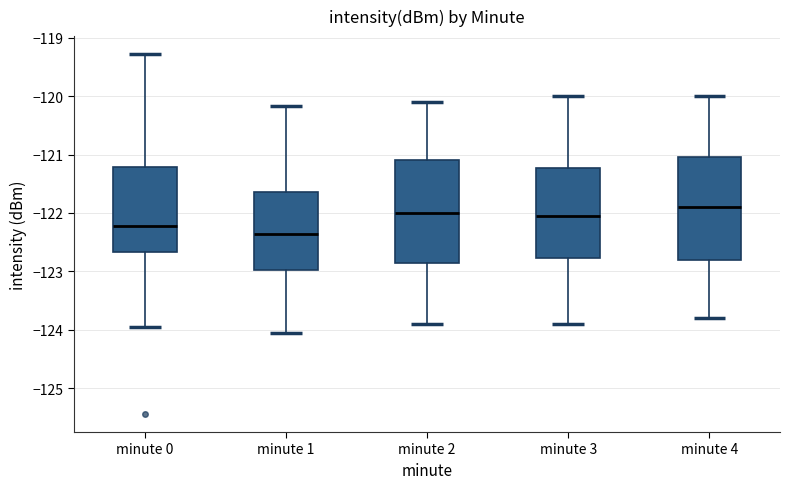

Reading left to right, transcribe this box plot: for each box, give where its median line is, the range the box spans, and where its two whiskers end, as read against the y-axis. The values are not printed on the chart, so give them approximately, as read against the axis.

minute 0: median -122.2, box -122.7 to -121.2, whiskers -124.0 to -119.3
minute 1: median -122.4, box -123.0 to -121.7, whiskers -124.0 to -120.2
minute 2: median -122.0, box -122.8 to -121.1, whiskers -123.9 to -120.1
minute 3: median -122.0, box -122.8 to -121.2, whiskers -123.9 to -120.0
minute 4: median -121.9, box -122.8 to -121.0, whiskers -123.8 to -120.0